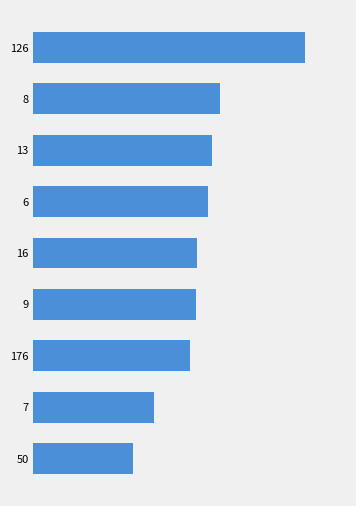

What is the minimum value shown in the chart?

1.2